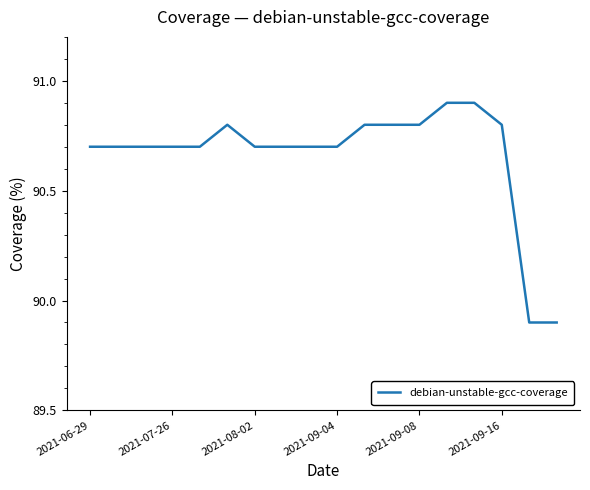

What is the maximum value shown in the chart?

90.9